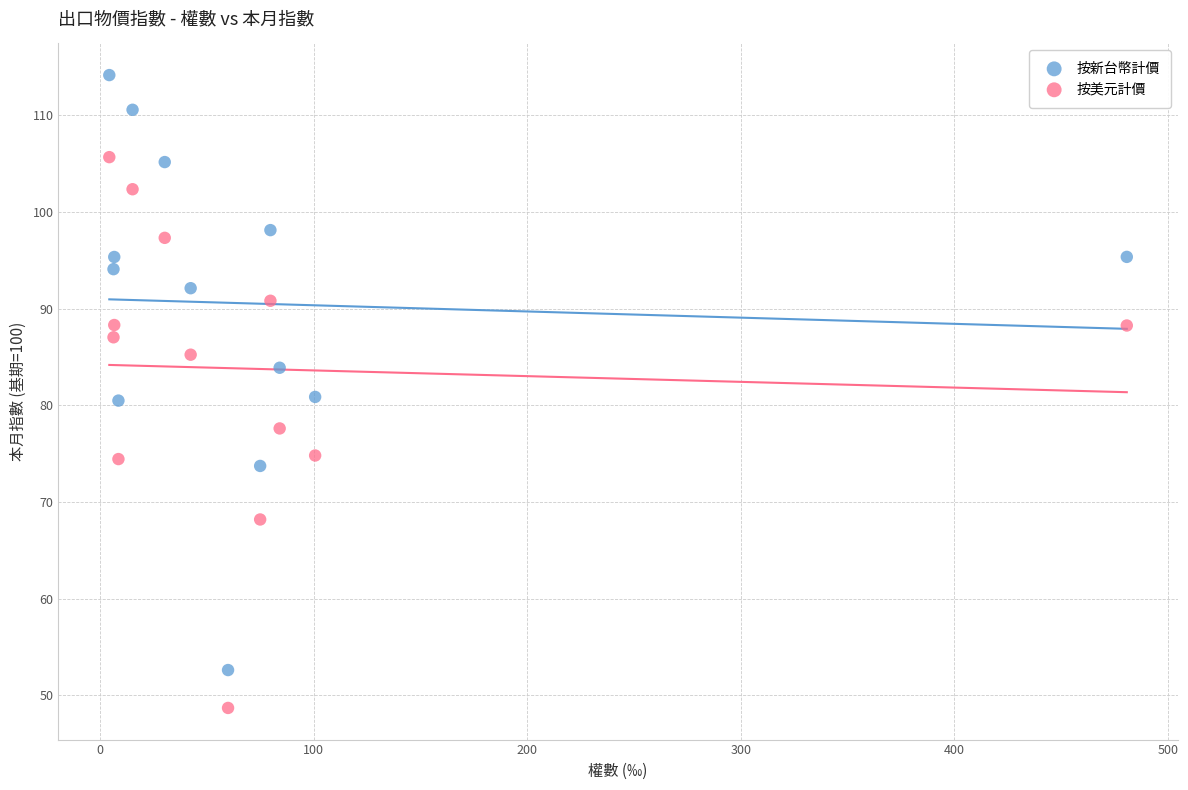

Which series has the largest Y range (max minus min)?

按新台幣計價